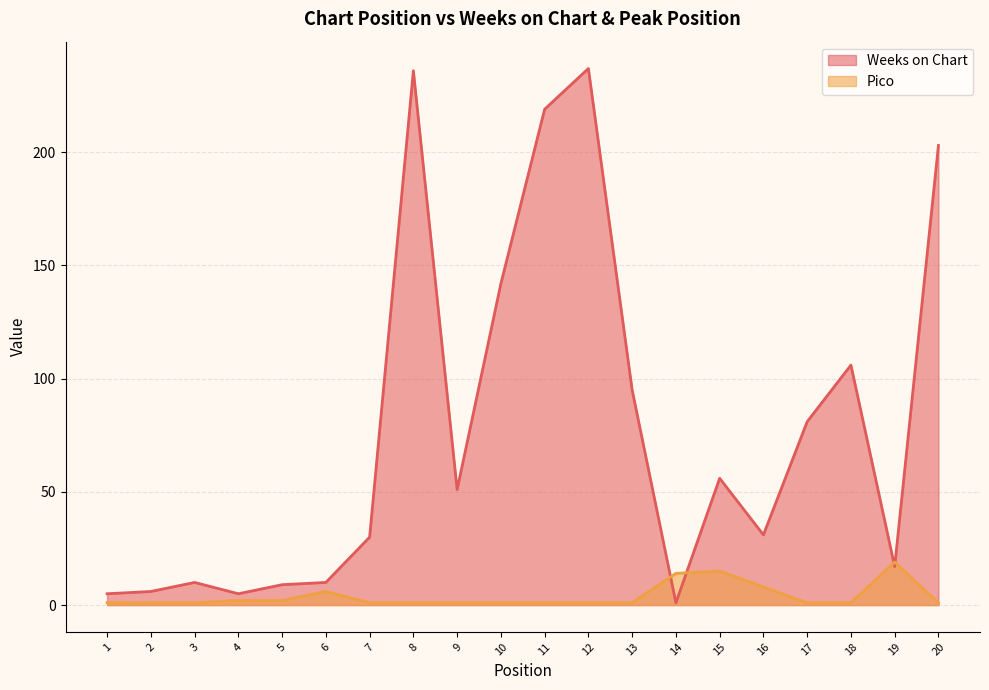

True or false: Pico and Weeks on Chart cross at least once.

True